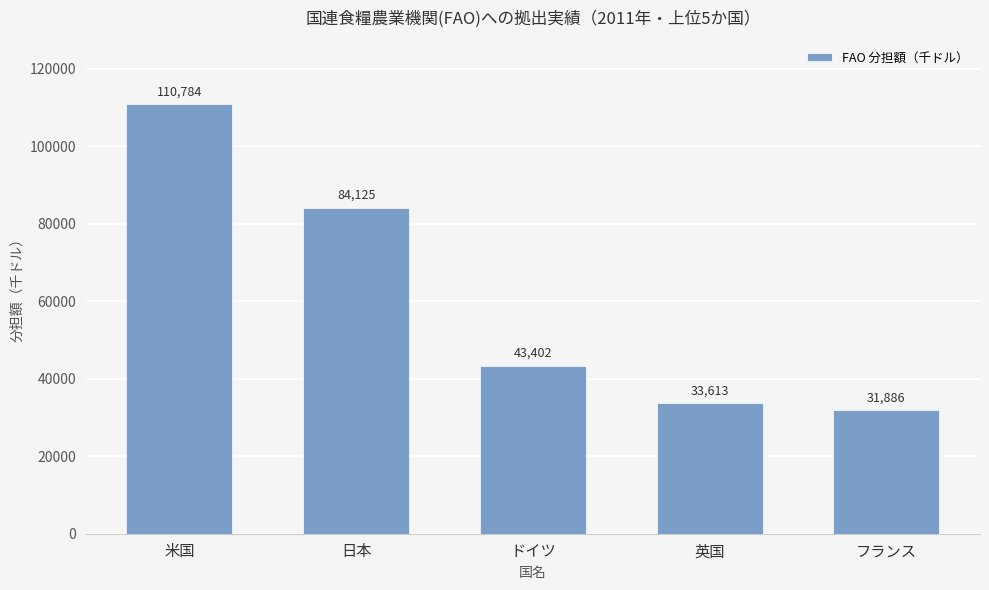

Reading left to right, list all the values displayed in this chart.

110784	84125	43402	33613	31886